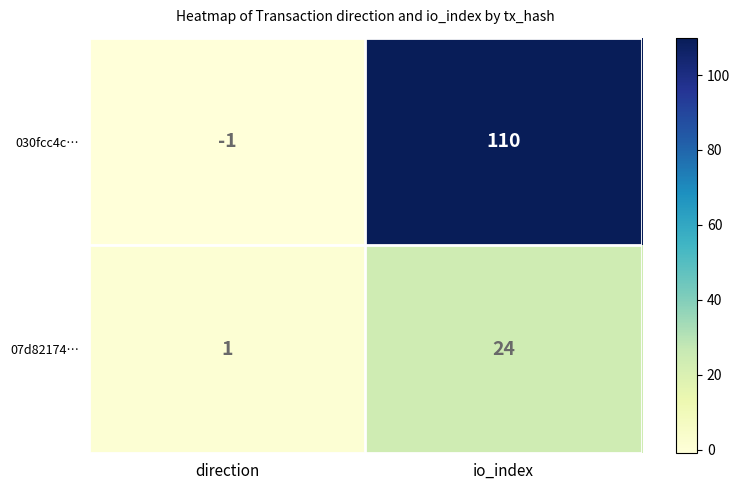

Reading left to right, list all the values displayed in this chart.

030fcc4c…: -1	110
07d82174…: 1	24